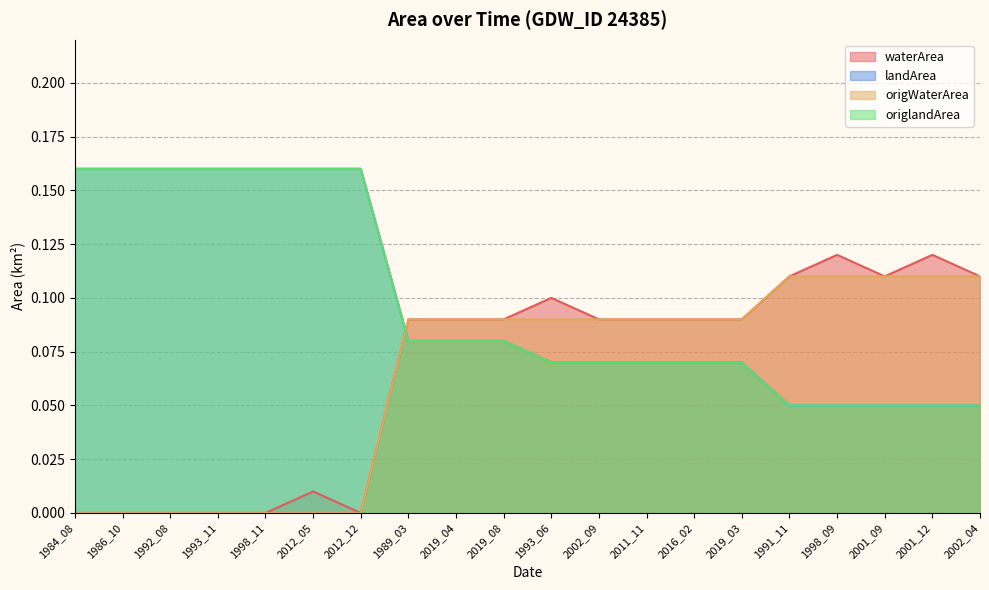

How many intersections are there between waterArea and landArea?

1